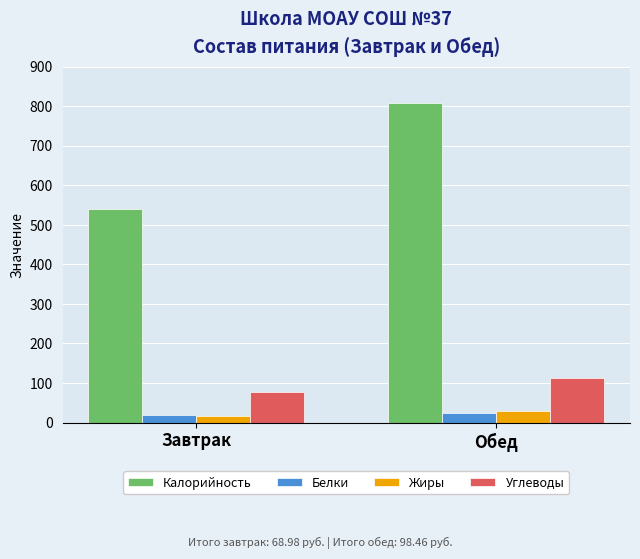

List the labels in order of Калорийность value, smallest first.

Завтрак, Обед